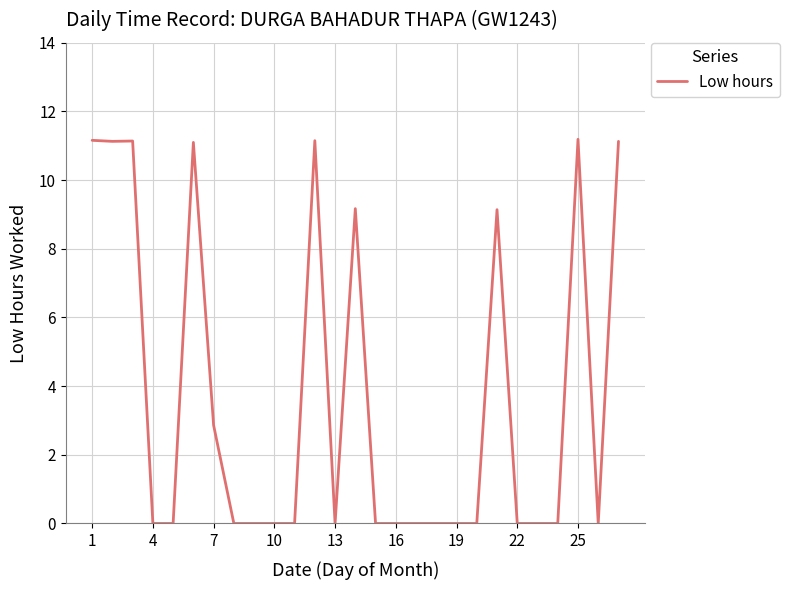

What is the difference between the maximum and minimum values?

11.2